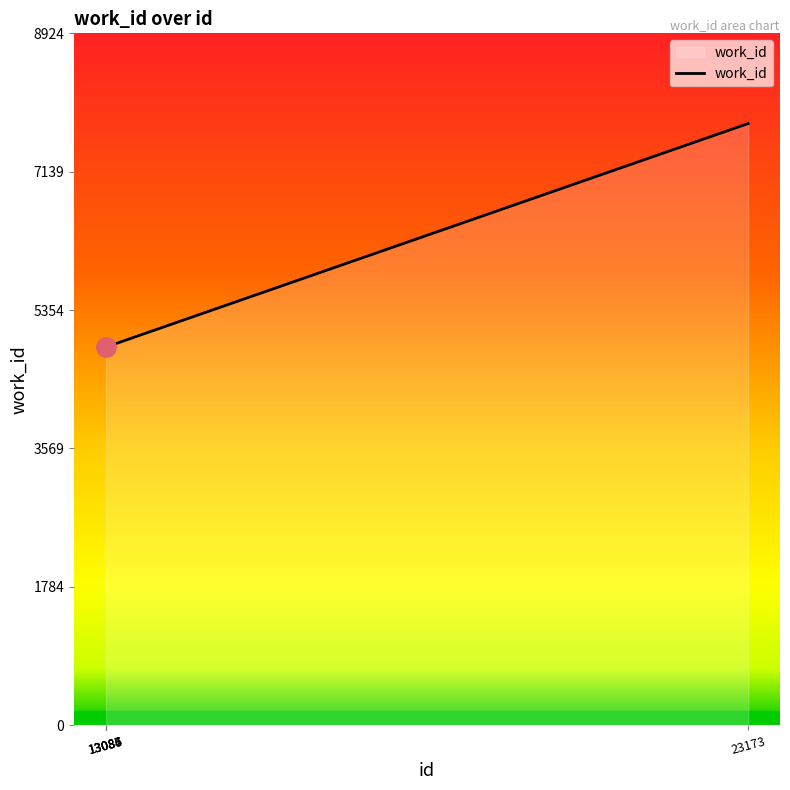

What is the sum of all values?

27272